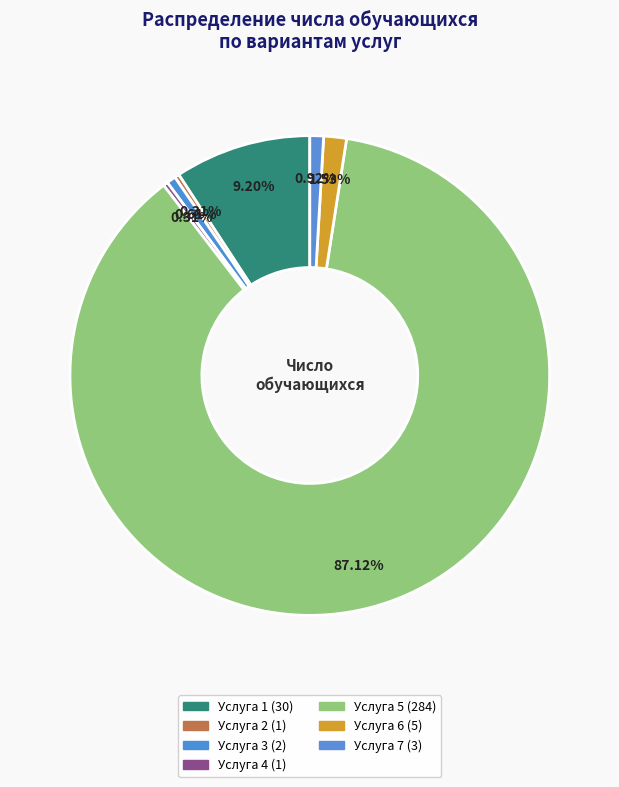

How many segments does this pie chart have?

7